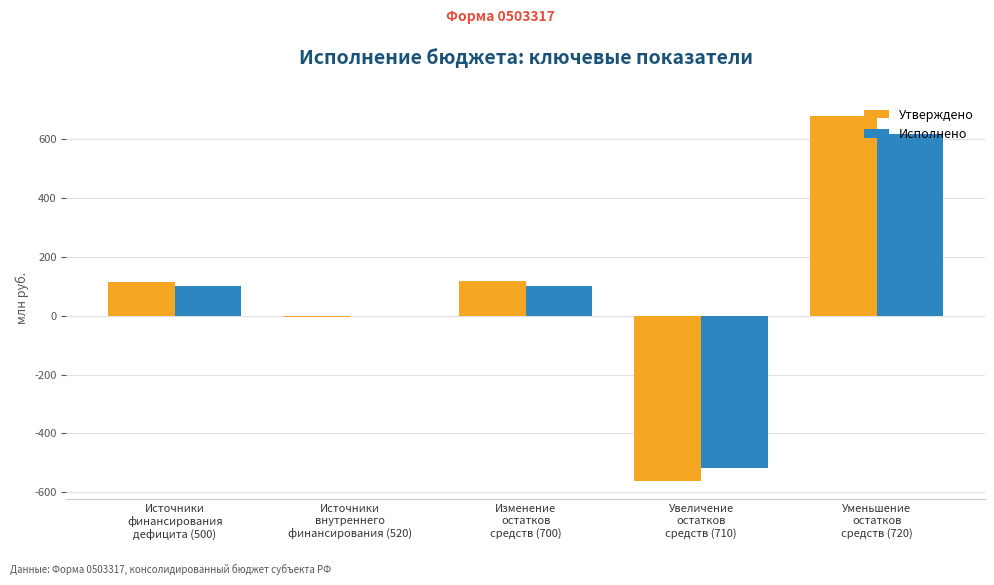

What is the sum of all Утверждено values?

347.2